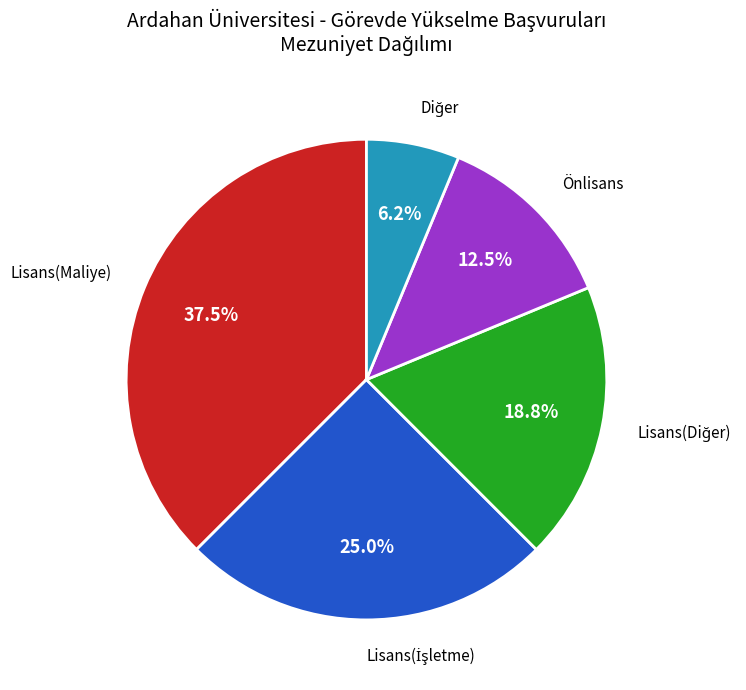

Is there any slice that represents more than half of the pie?

No